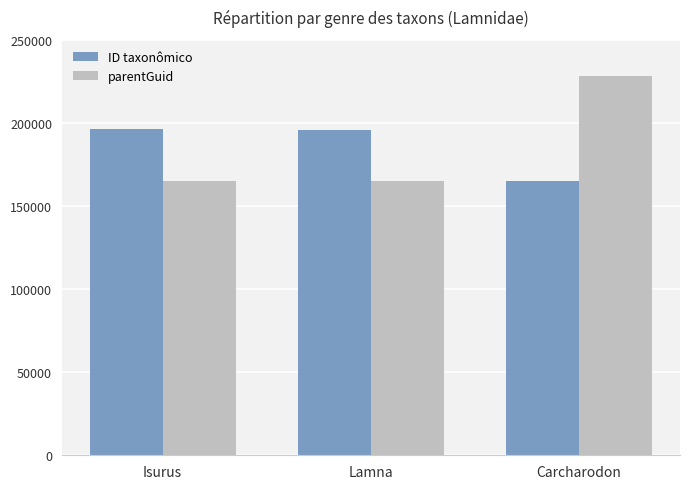

What is the sum of the ID taxonômico values at Carcharodon and Isurus?

361132